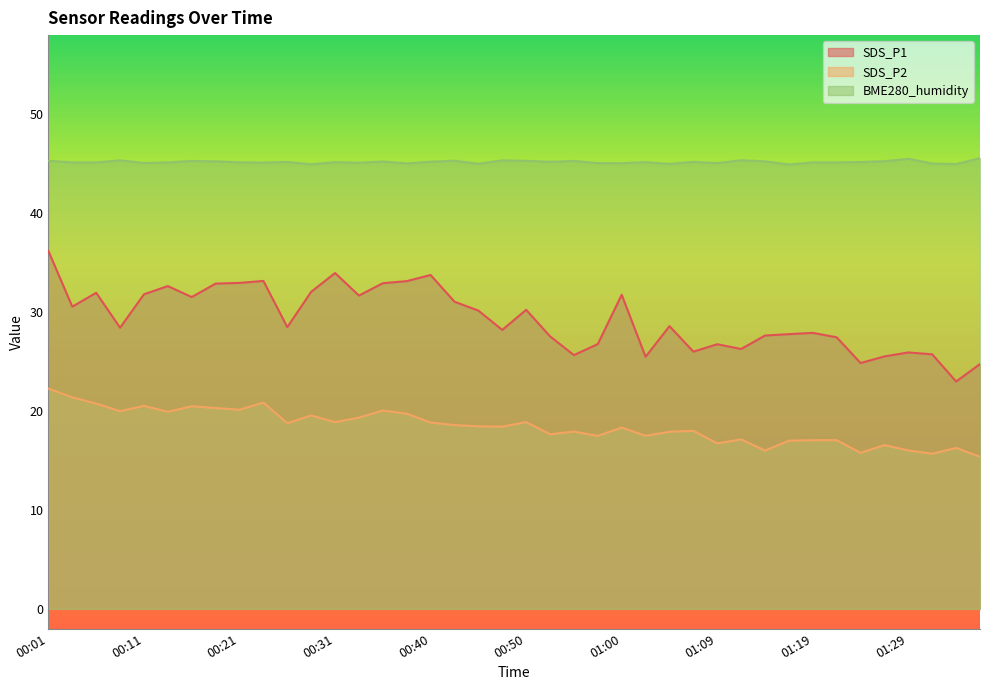

What is the difference between the SDS_P2 values at 00:04 and 00:11?

0.9